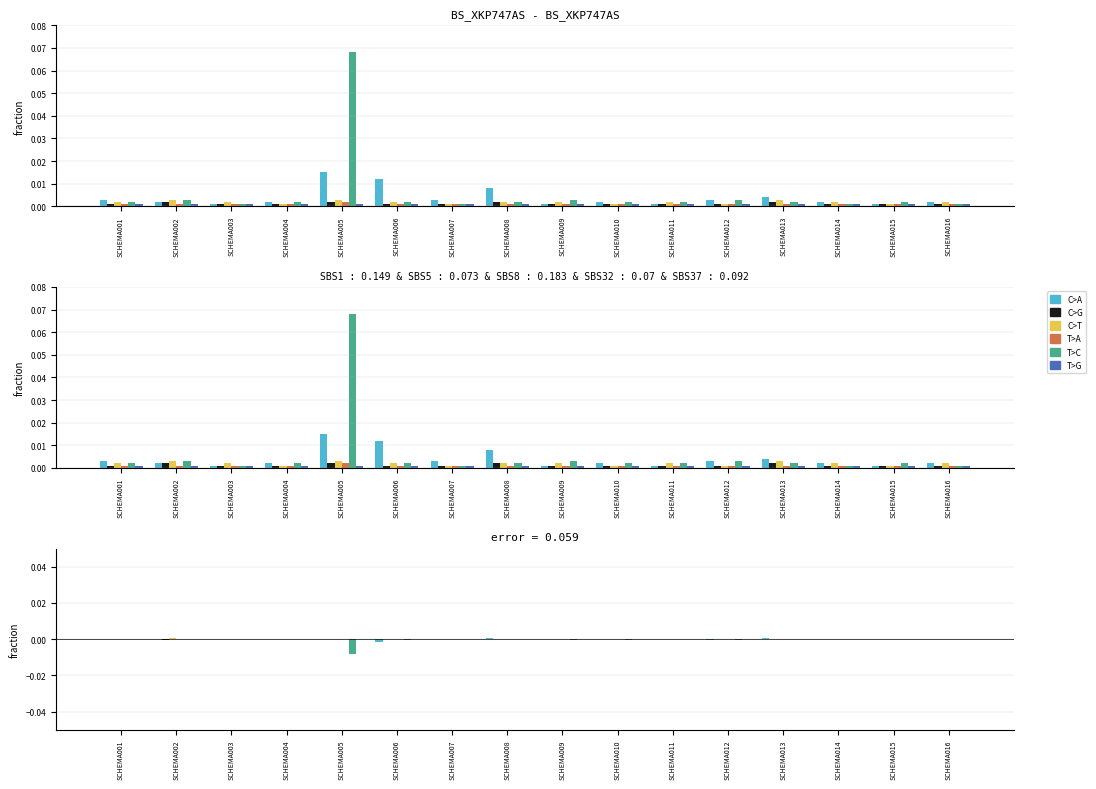

The T>A series shows 0.0 at SCHEMA002. True or false?

True